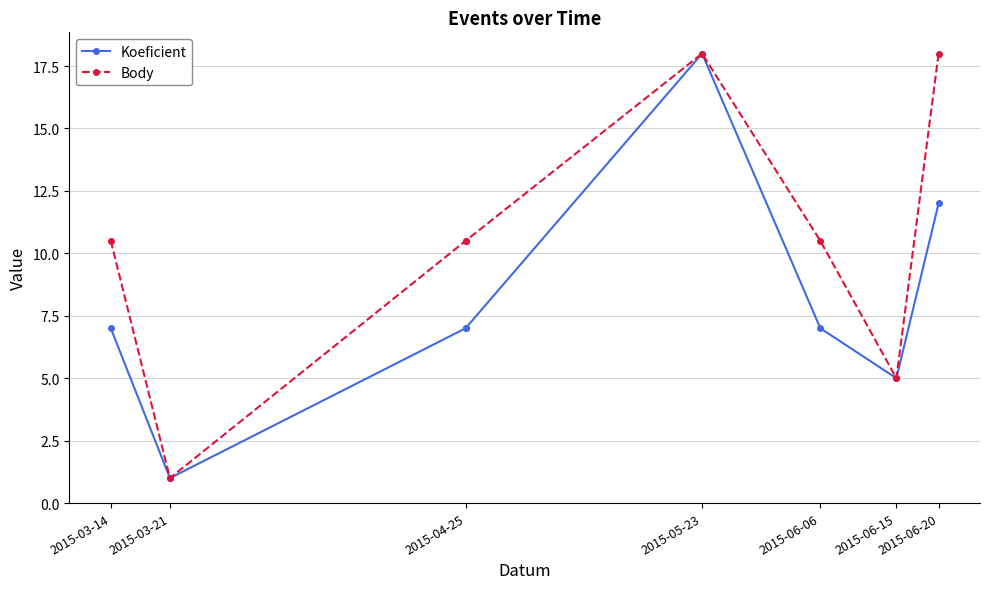

True or false: Body and Koeficient intersect in this chart.

False